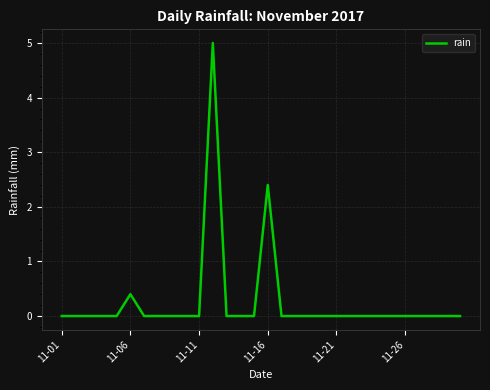

What is the greatest value displayed?

5.0